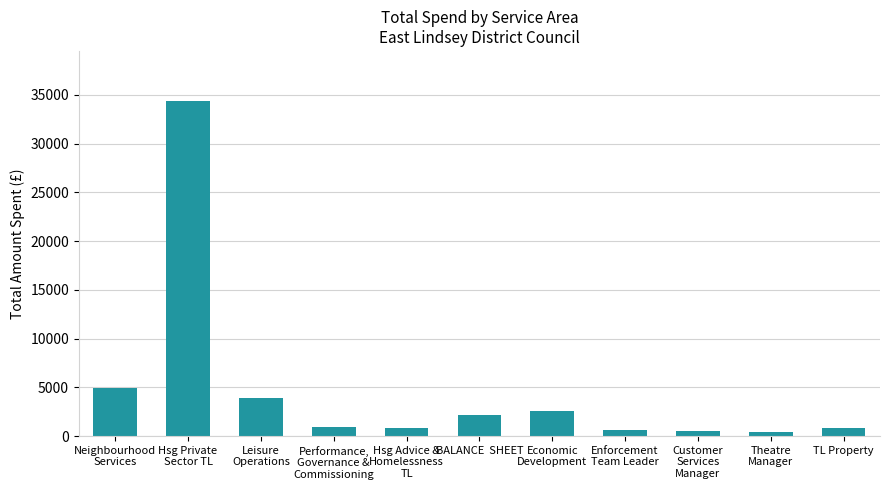

What is the smallest value displayed?

394.1